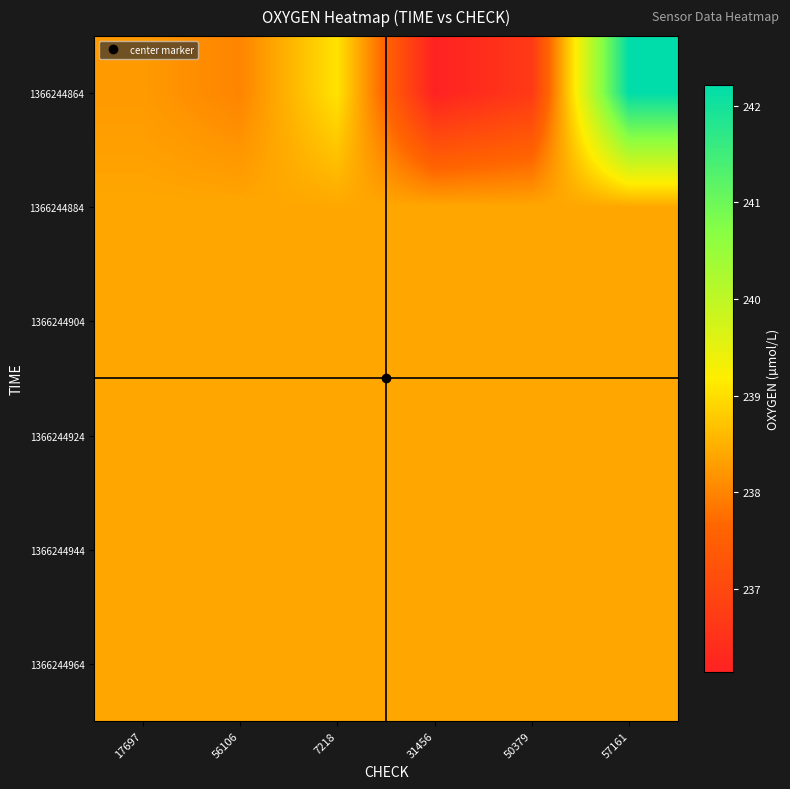

Reading right to left, what are all the values shown in this chart?

1366244864: 57161=242.2	50379=236.7	31456=236.1	7218=239.1	56106=238.0	17697=238.2
1366244884: 57161=238.4	50379=238.4	31456=238.4	7218=238.4	56106=238.4	17697=238.4
1366244904: 57161=238.4	50379=238.4	31456=238.4	7218=238.4	56106=238.4	17697=238.4
1366244924: 57161=238.4	50379=238.4	31456=238.4	7218=238.4	56106=238.4	17697=238.4
1366244944: 57161=238.4	50379=238.4	31456=238.4	7218=238.4	56106=238.4	17697=238.4
1366244964: 57161=238.4	50379=238.4	31456=238.4	7218=238.4	56106=238.4	17697=238.4